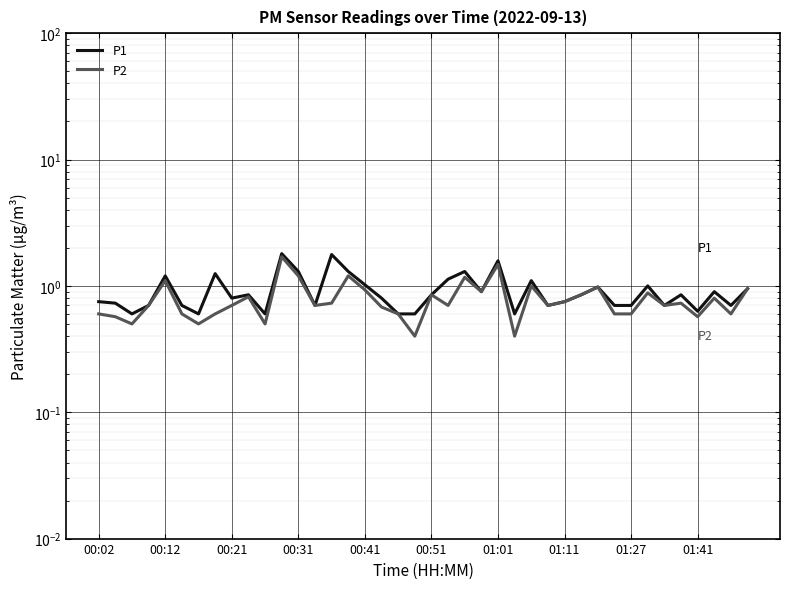

True or false: P1 and P2 intersect in this chart.

False